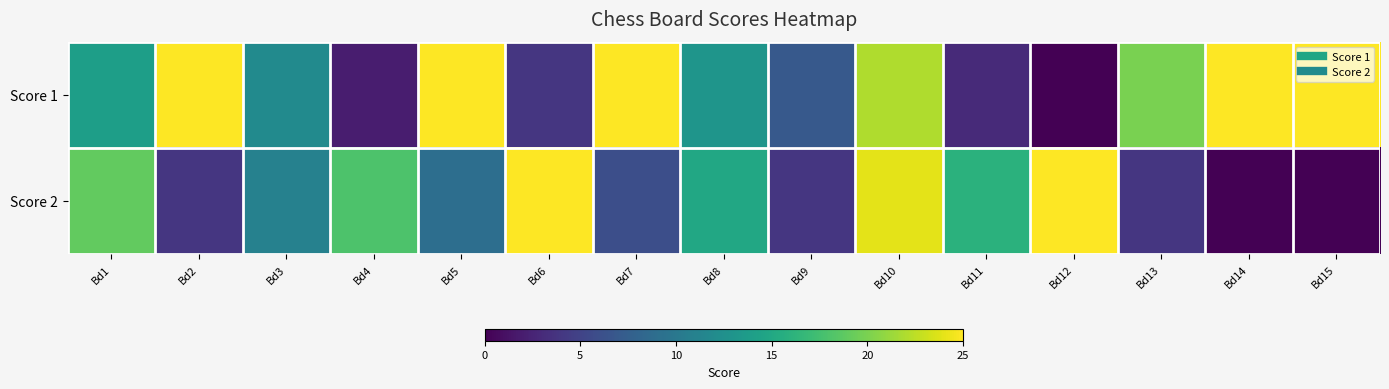

At how many categories does at least one series exceed 6?

15